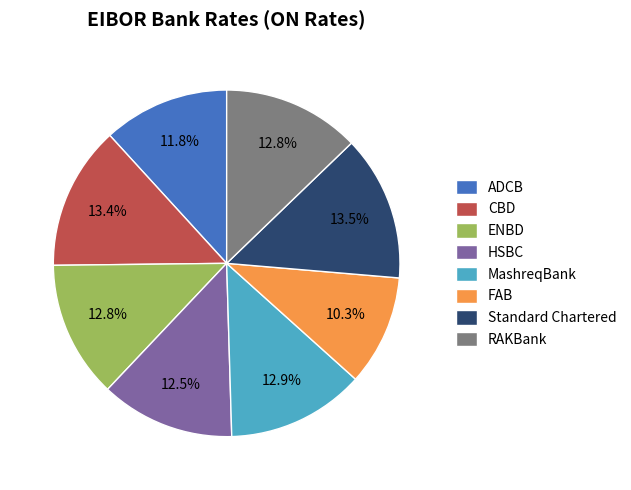

Does any single category account for the majority?

No